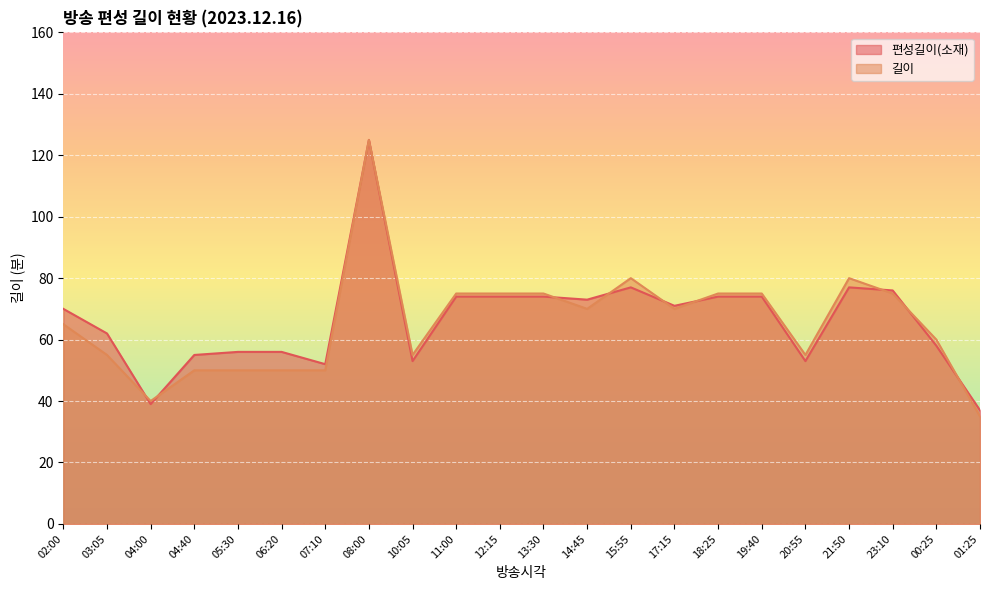

What is the label of the 15th point from the right?

08:00